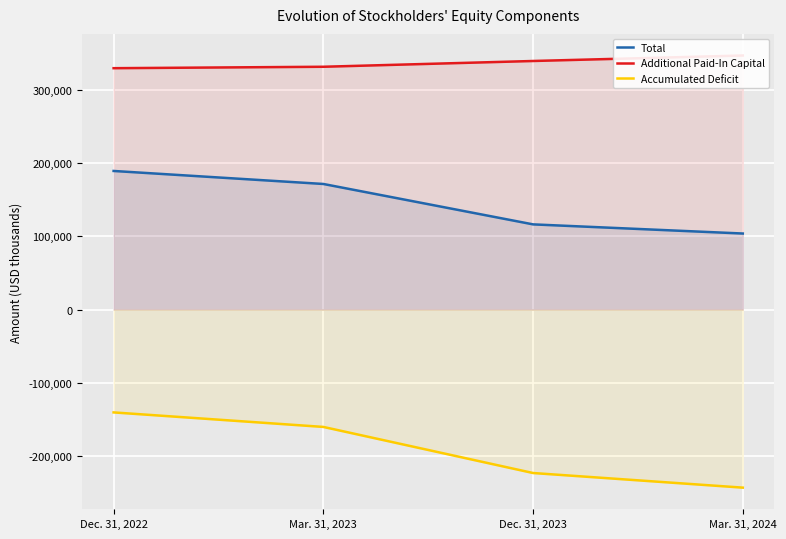

Between Dec. 31, 2023 and Mar. 31, 2024, which series saw the biggest shift?

Accumulated Deficit